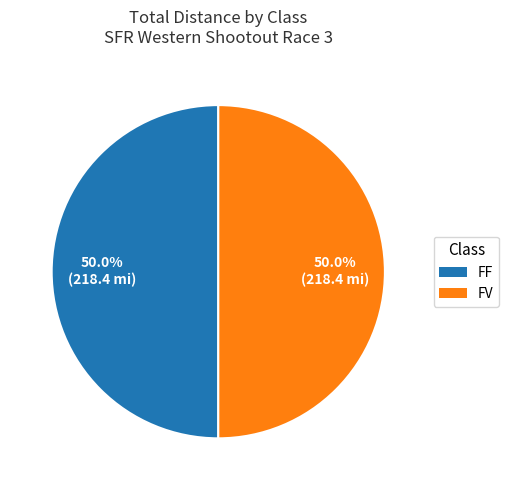

How much of the chart is everything except FF?

50.0%